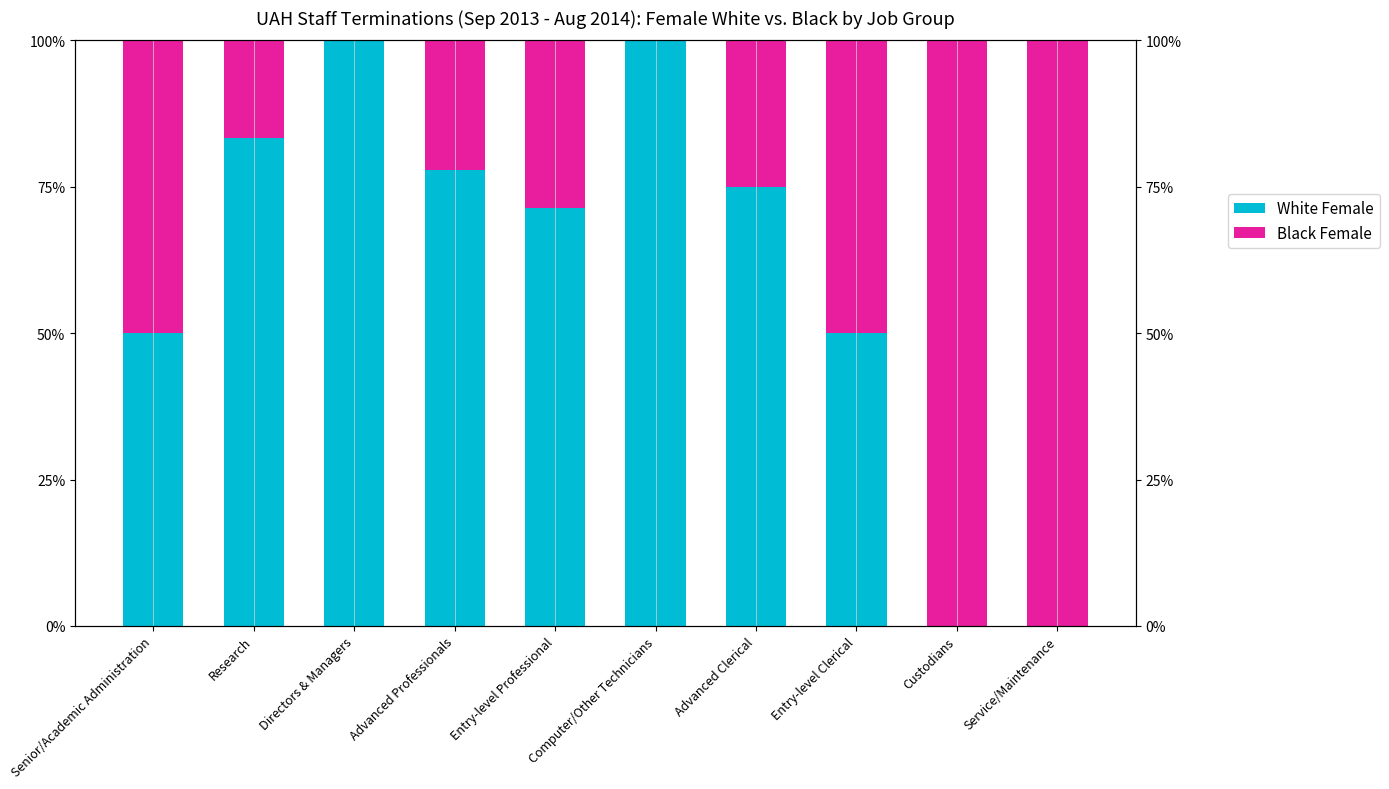

What is the label of the 5th bar from the right?

Computer/Other Technicians